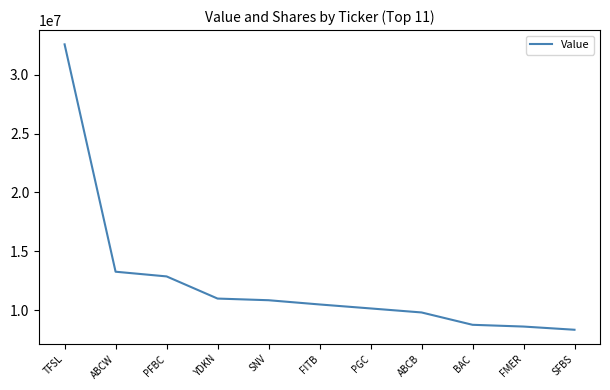

Where is the data nearest to the value 20456500?

ABCW